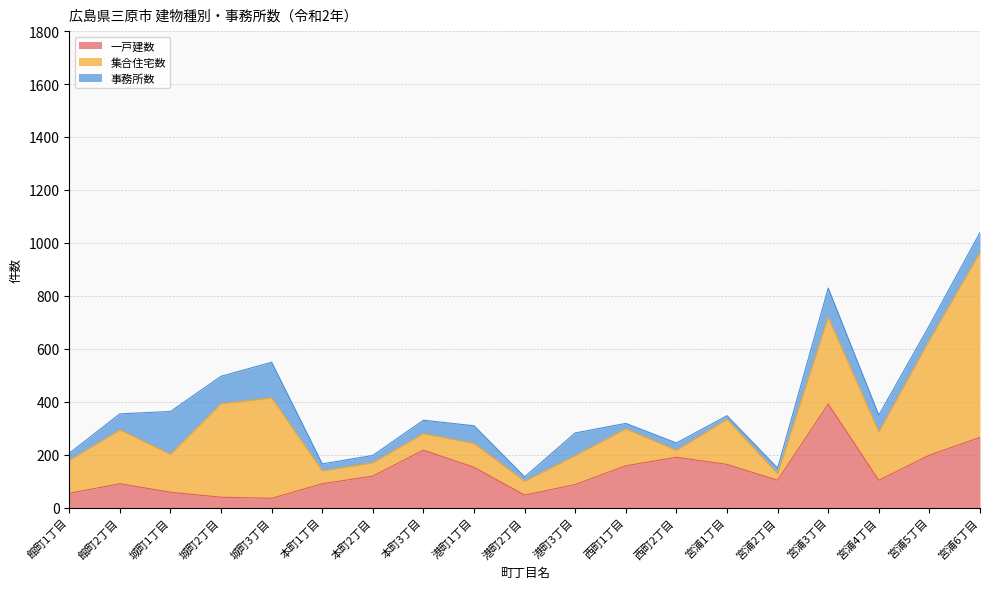

Reading left to right, list all the values displayed in this chart.

一戸建数: 54	90	58	39	35	90	119	217	152	47	87	158	190	163	103	391	103	198	265
集合住宅数: 124	203	143	353	379	48	50	62	90	52	109	139	26	170	24	327	182	434	698
事務所数: 27	61	162	104	135	27	28	51	67	17	86	21	28	14	22	111	64	56	76